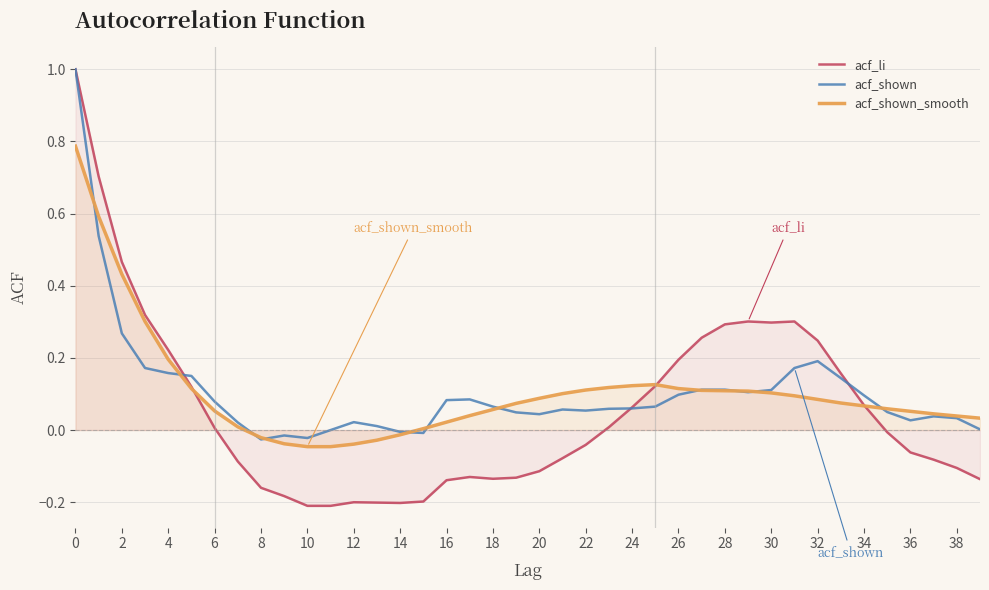

What is the greatest value displayed?

1.0